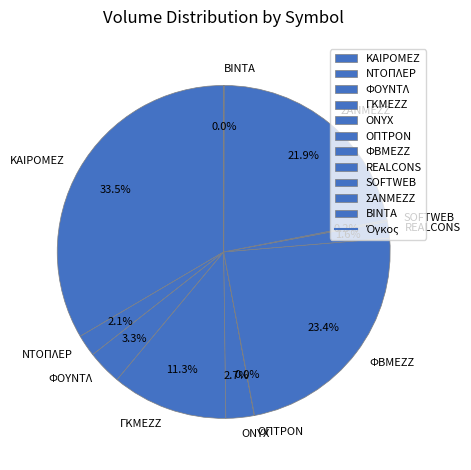

What percentage do ONYX and ΦΒΜΕΖΖ together represent?

26.1%